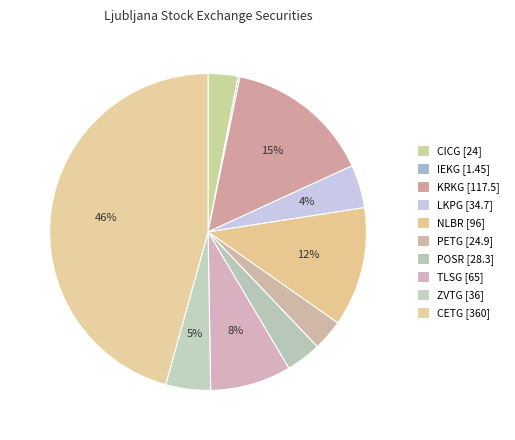

Rank the categories by value from highest to lowest.

CETG, KRKG, NLBR, TLSG, ZVTG, LKPG, POSR, PETG, CICG, IEKG